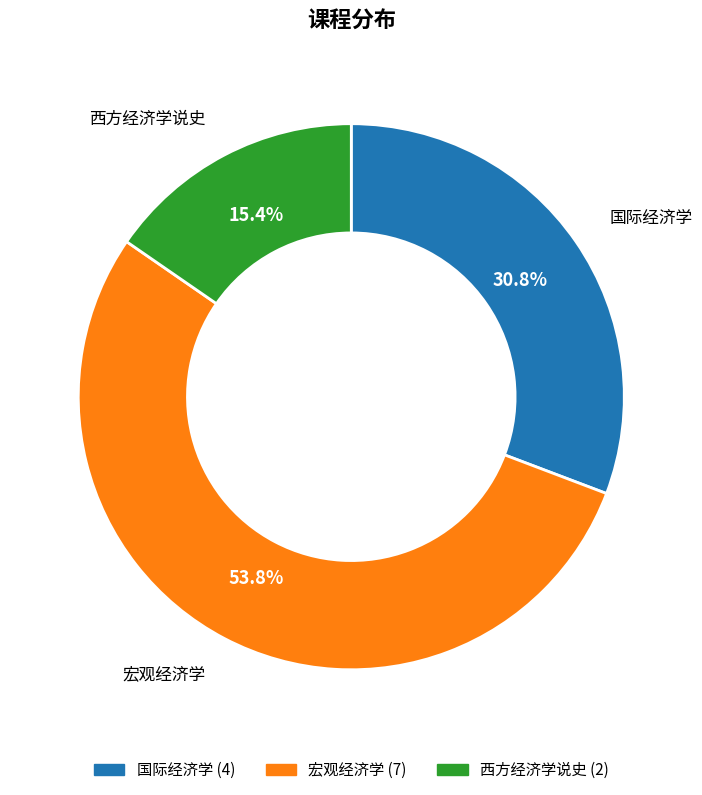

To the nearest percent, what is the average slice percentage?

33%